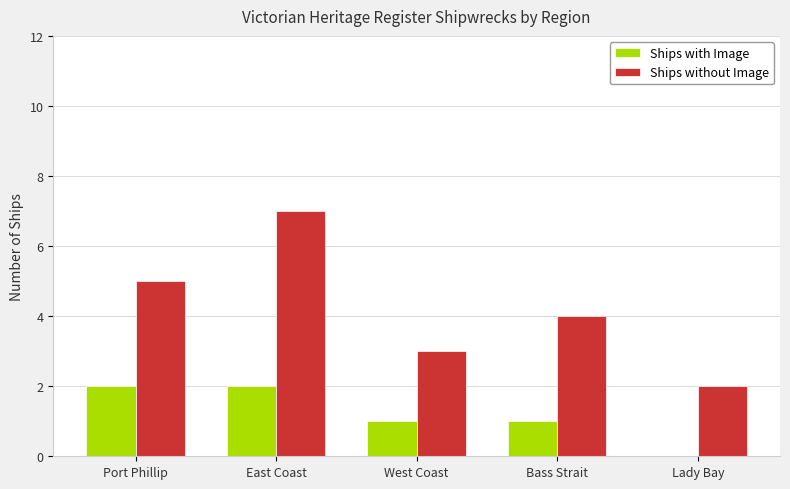

At which category is the sum across all series the highest?

East Coast